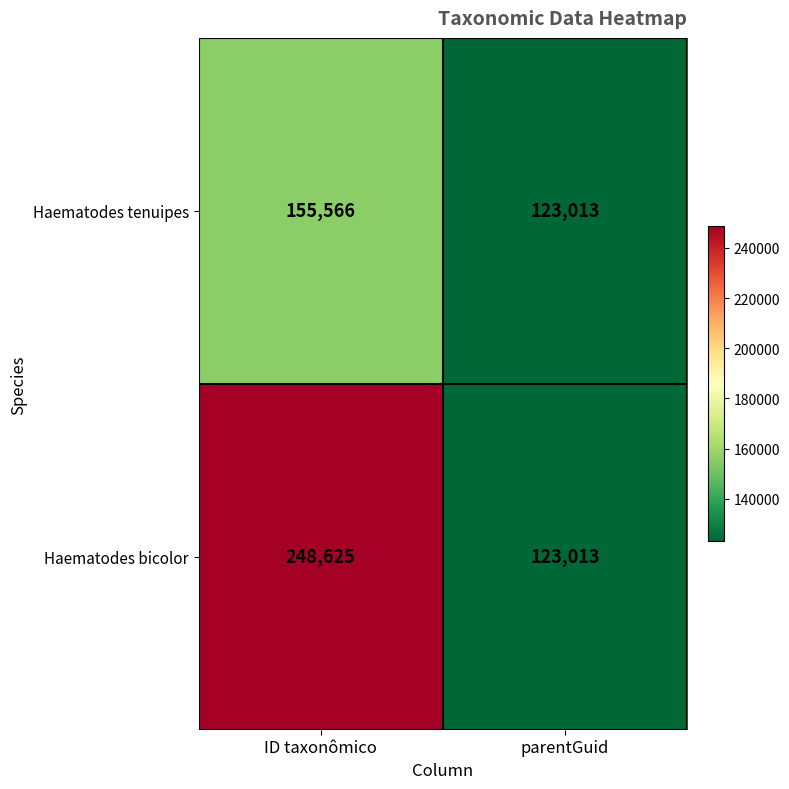

What is the difference between the maximum and minimum values in the Haematodes bicolor series?

125612